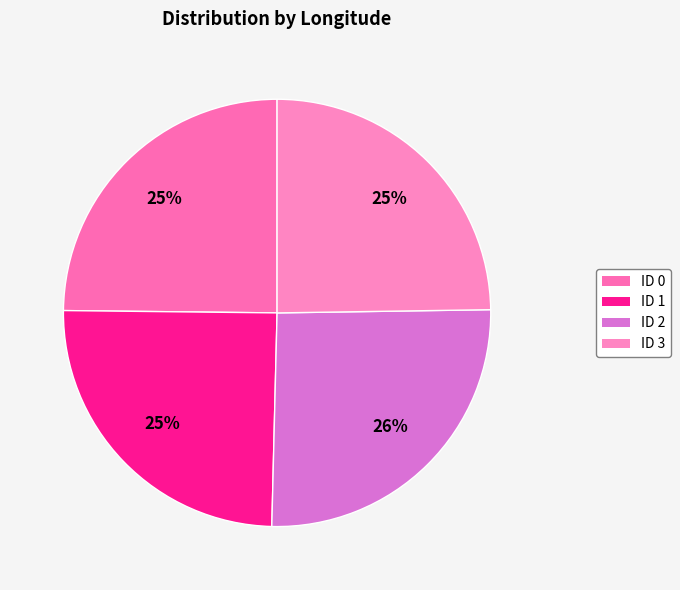

How many segments does this pie chart have?

4